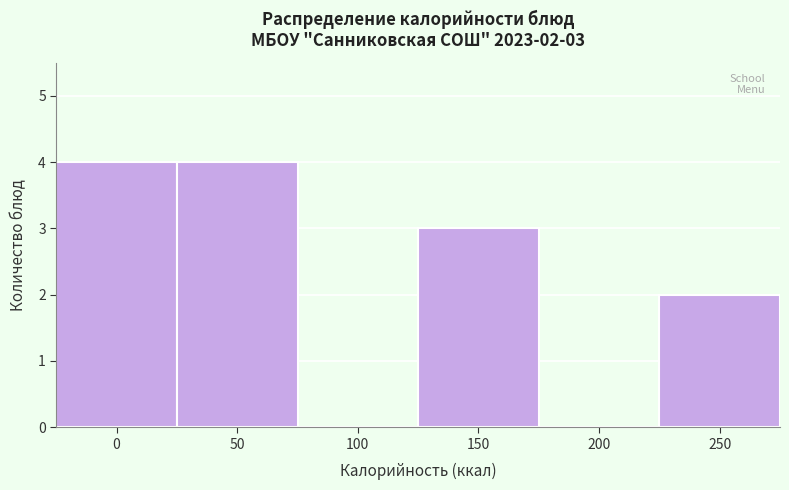

Reading left to right, list all the values displayed in this chart.

0=4	50=4	100=0	150=3	200=0	250=2